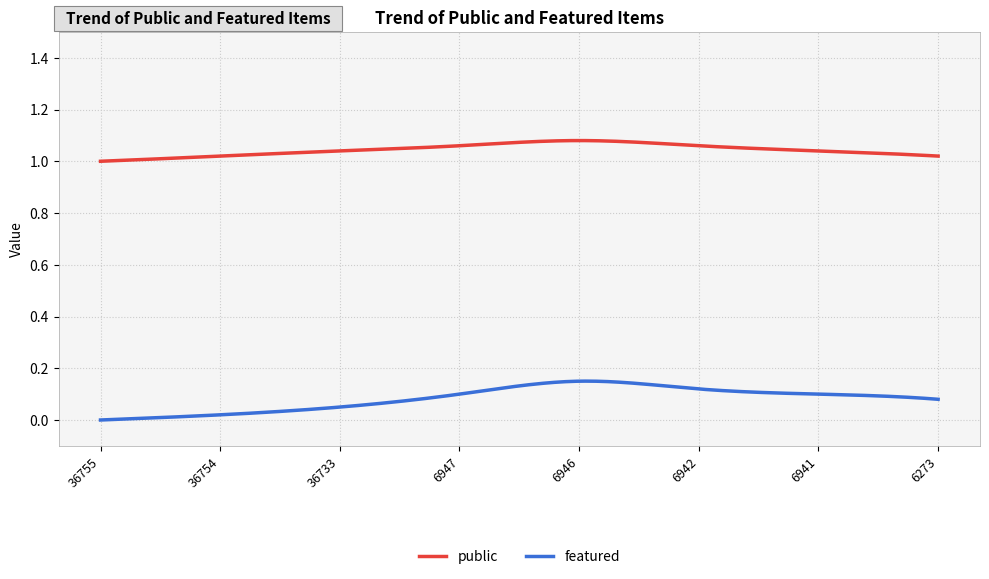

Rank the series by their average value, from highest to lowest.

public, featured